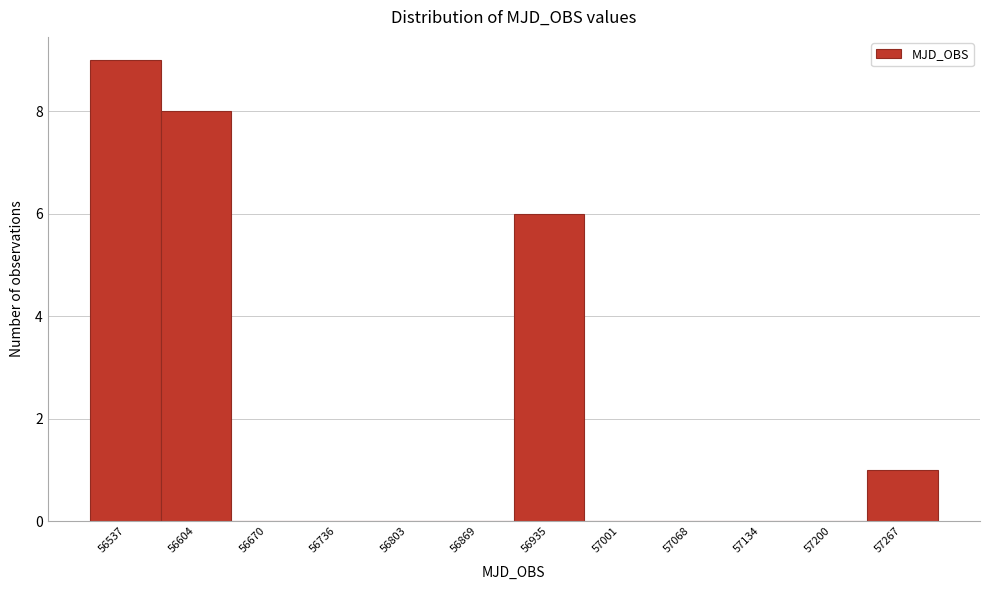

Reading left to right, extract all data points from this chart.

56537=9	56604=8	56670=0	56736=0	56803=0	56869=0	56935=6	57001=0	57068=0	57134=0	57200=0	57267=1